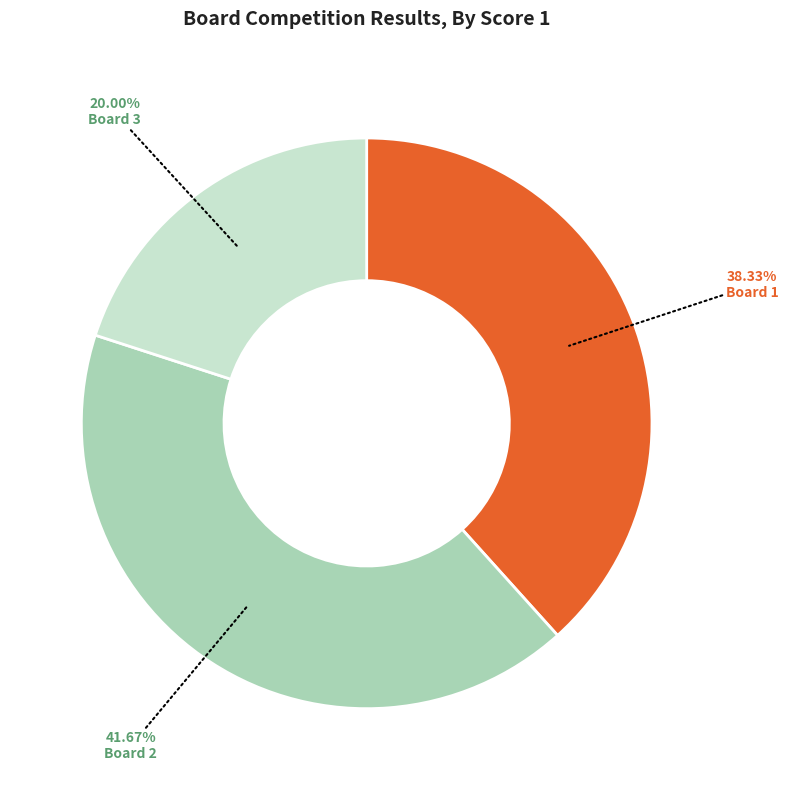

Which category has the smallest portion of the pie?

Board 3